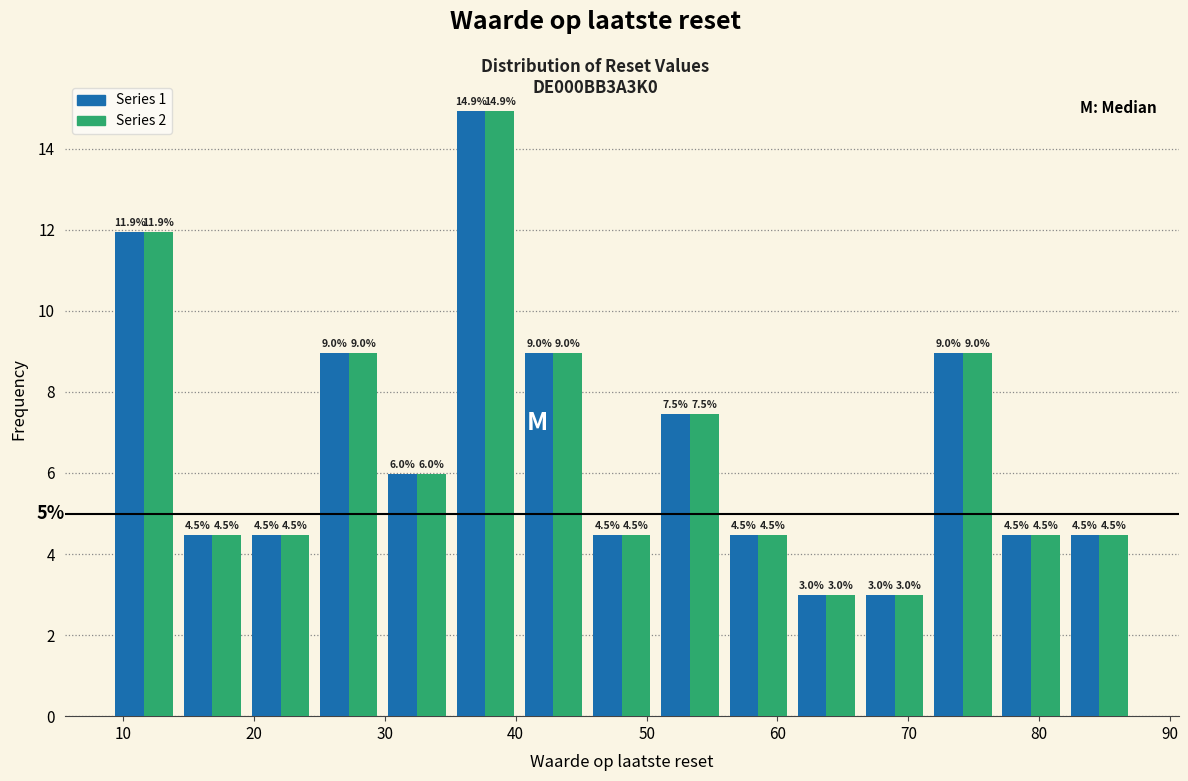

What is the height of the Series 1 bar covering 77 to 82 on the x-axis? The bar edges are not printed on the chart, so give them approximately, as read against the axis.

4.5